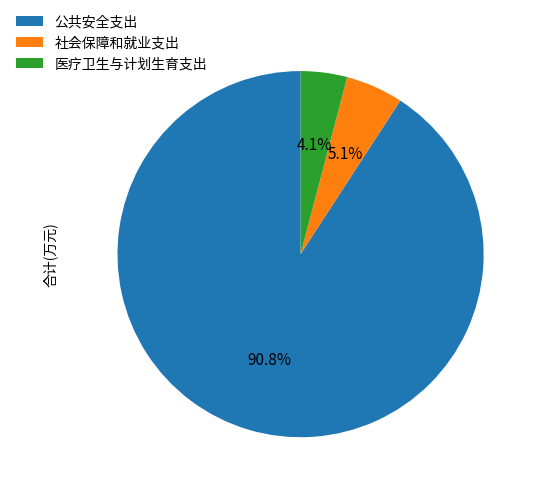

Which category has the biggest portion of the pie?

公共安全支出